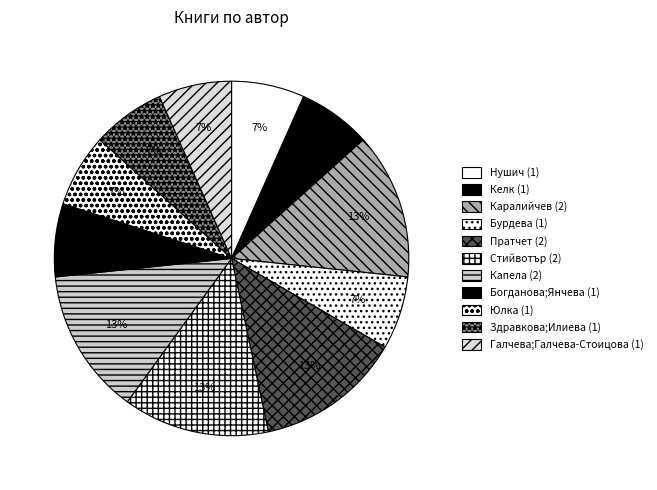

What is the largest slice in the pie chart?

Тери Пратчет